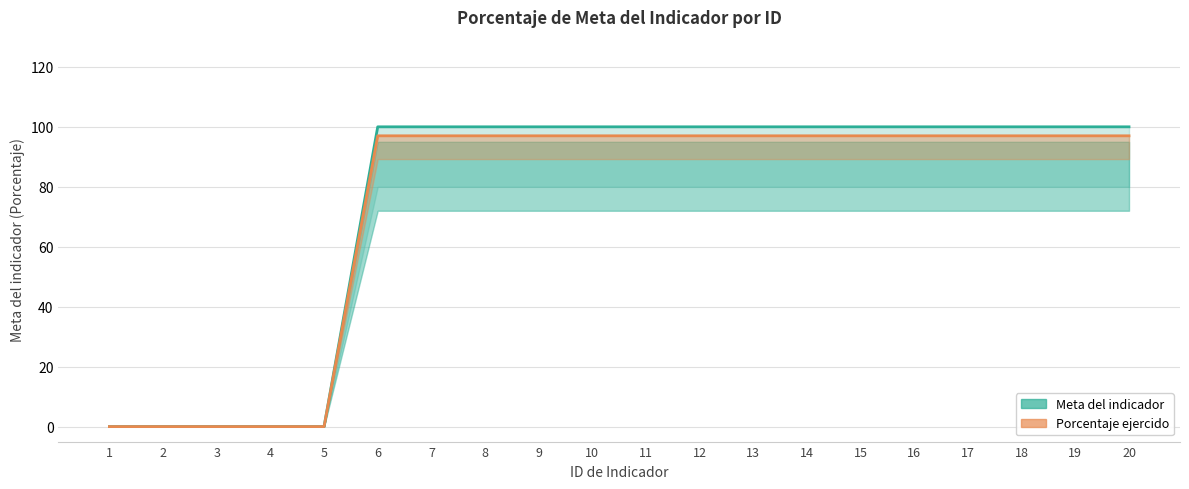

Reading left to right, what are all the values shown in this chart?

Meta del indicador: 1=0	2=0	3=0	4=0	5=0	6=100	7=100	8=100	9=100	10=100	11=100	12=100	13=100	14=100	15=100	16=100	17=100	18=100	19=100	20=100
Porcentaje ejercido: 1=0	2=0	3=0	4=0	5=0	6=97	7=97	8=97	9=97	10=97	11=97	12=97	13=97	14=97	15=97	16=97	17=97	18=97	19=97	20=97